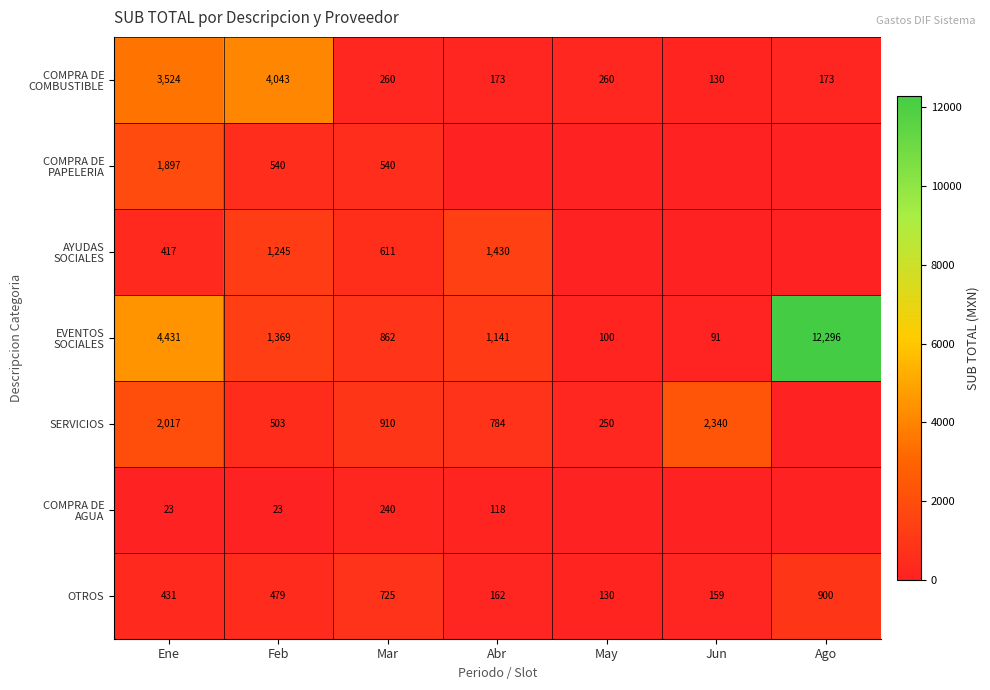

Where is OTROS nearest to the value 515?

Feb